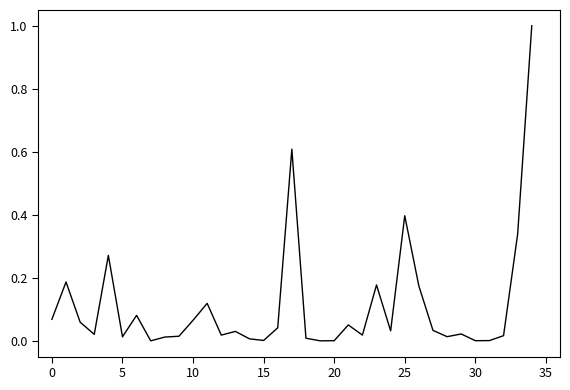

What is the greatest value displayed?

1.0